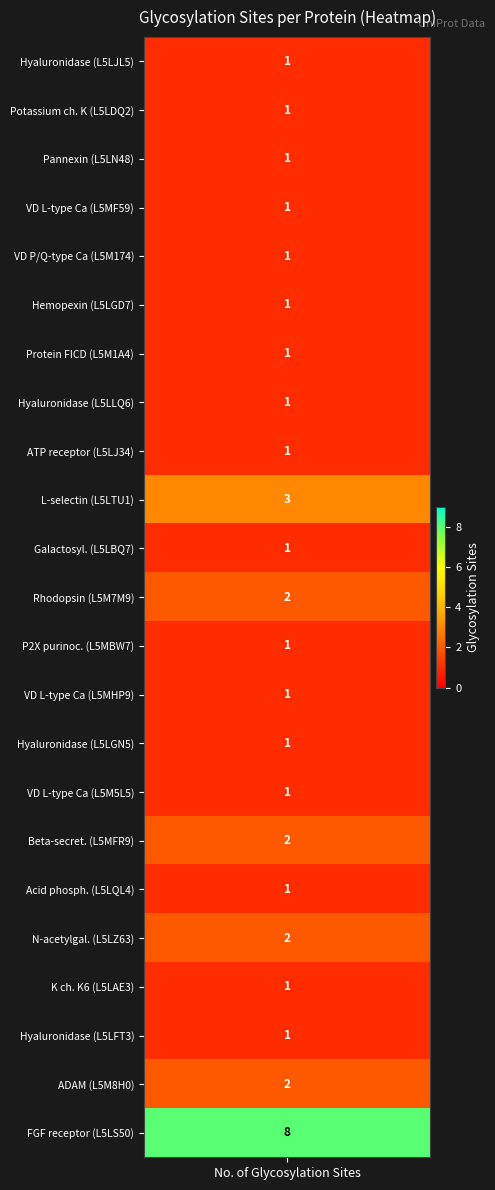

Reading left to right, extract all data points from this chart.

glycosylation_sites=1	1=1	2=1	3=1	4=1	5=1	6=1	7=1	8=1	9=3	10=1	11=2	12=1	13=1	14=1	15=1	16=2	17=1	18=2	19=1	20=1	21=2	22=8